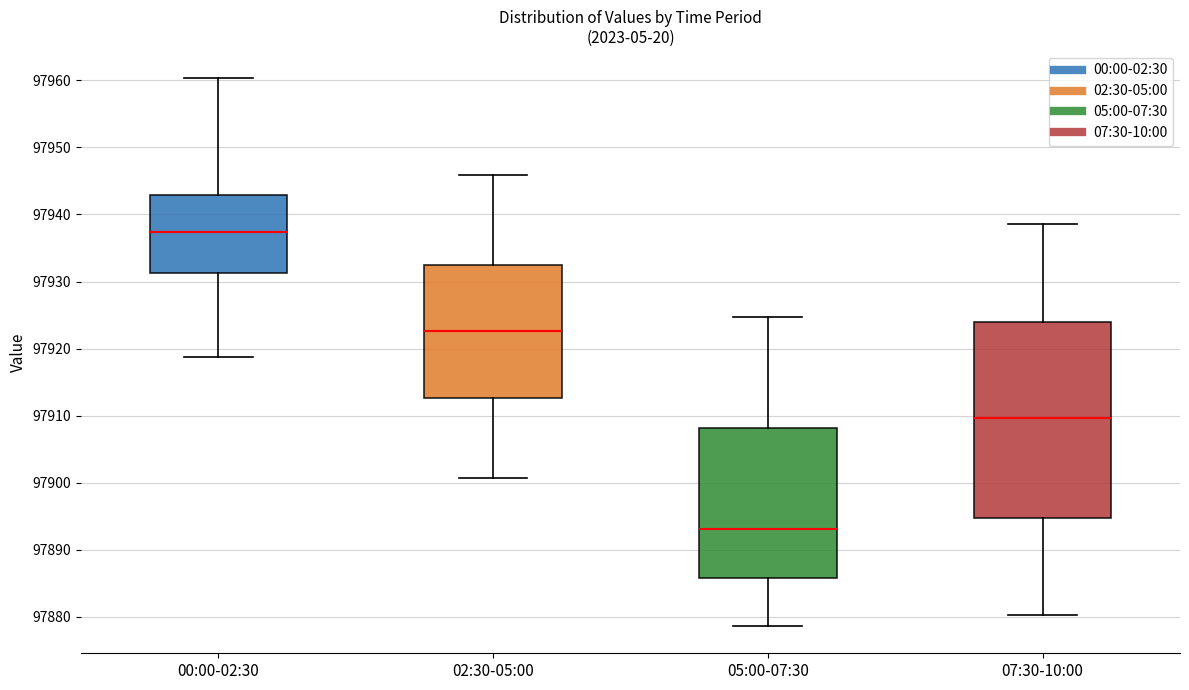

Where is the lower edge of the box for 07:30-10:00 on the y-axis? The values are not printed on the chart, so give them approximately, as read against the axis.

97895